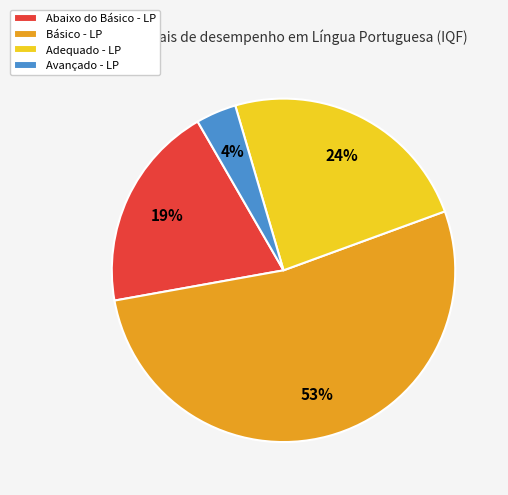

Is the sum of Básico - LP and Abaixo do Básico - LP greater than half?

Yes